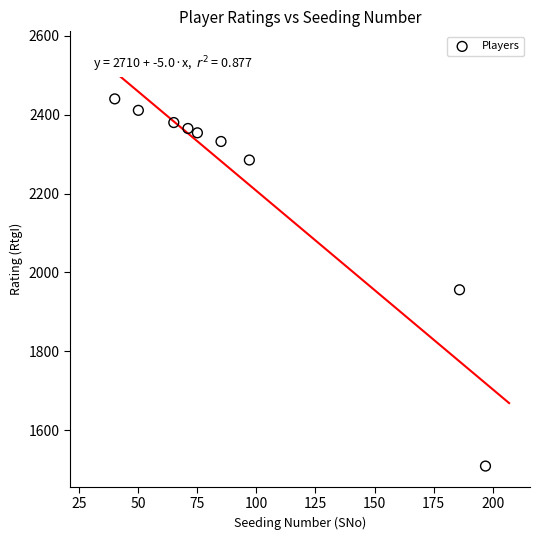

What is the average Y value?

2226